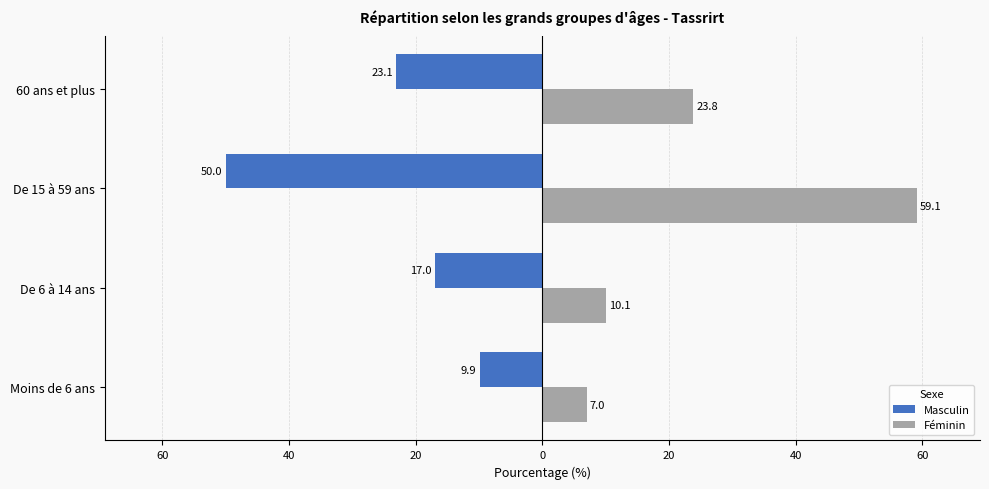

What are all the series names shown in the legend?

Masculin, Féminin